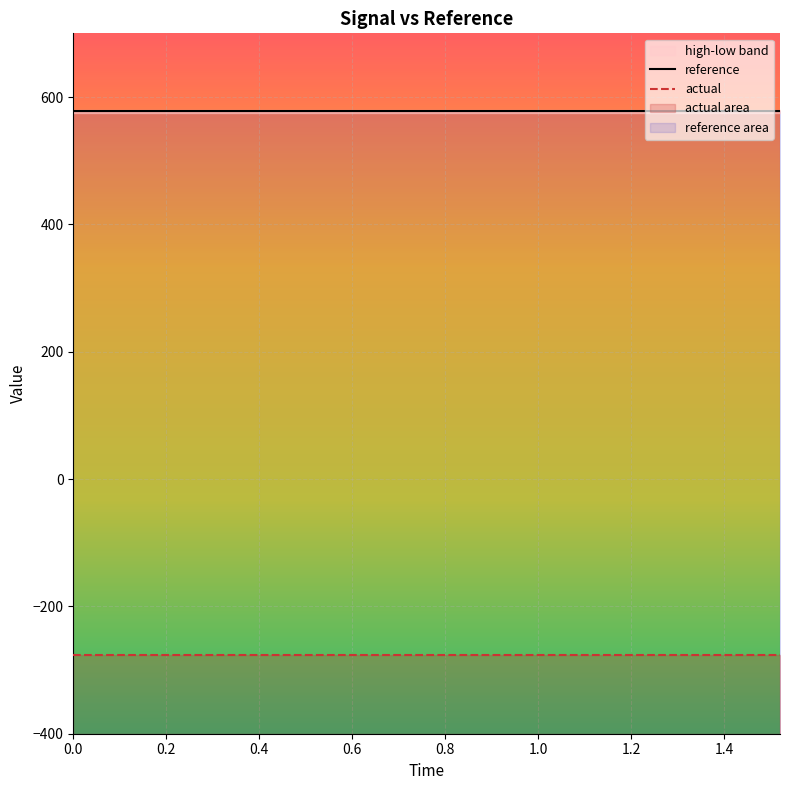

What is the value of the reference point at the 4th from the left?

577.4